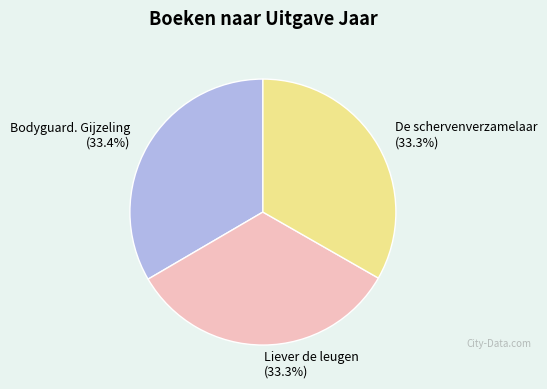

Is there a majority slice in this chart?

No